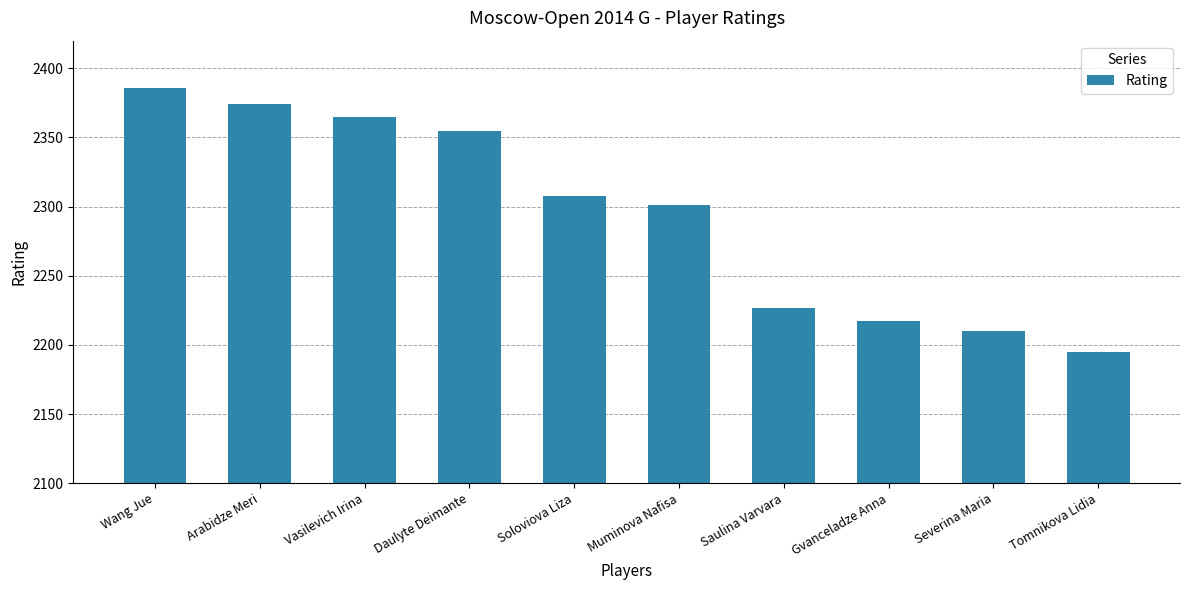

What position from the right is Gvanceladze Anna?

3